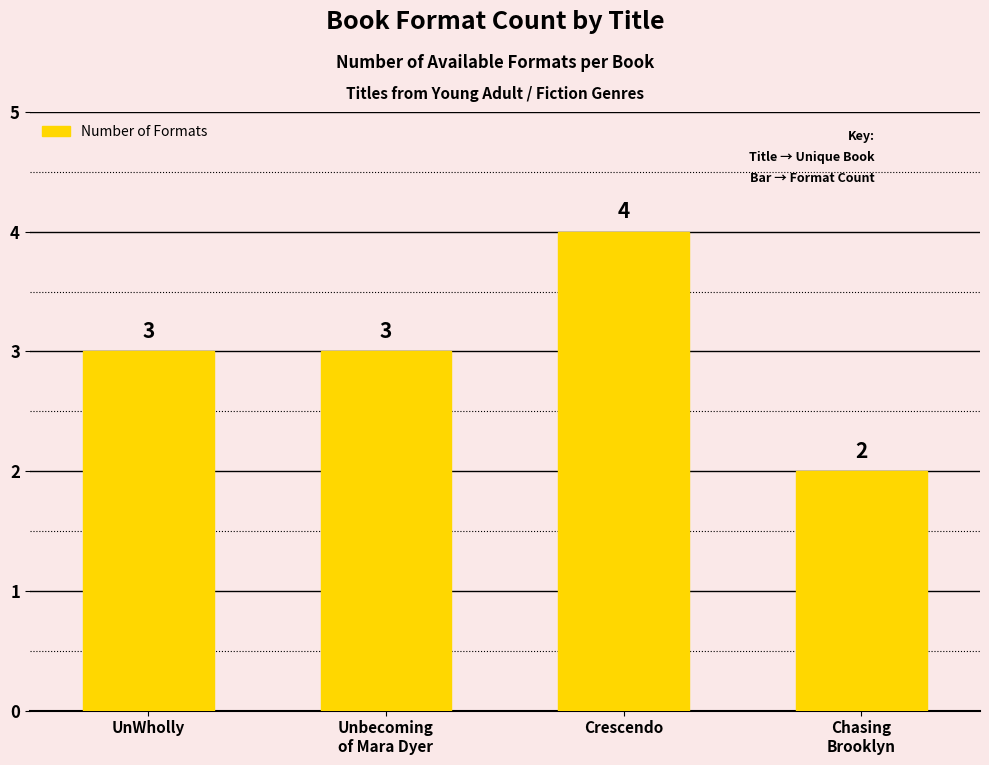

Which has a higher value, Crescendo or UnWholly?

Crescendo